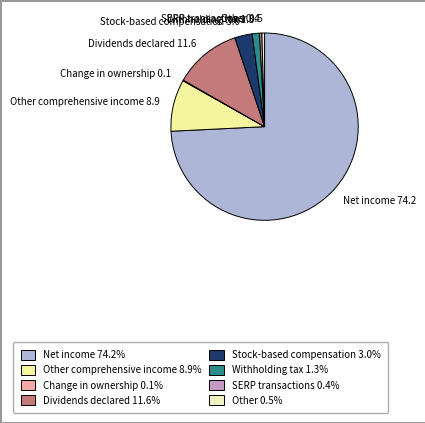

Is the sum of Other and Other comprehensive income greater than half?

No